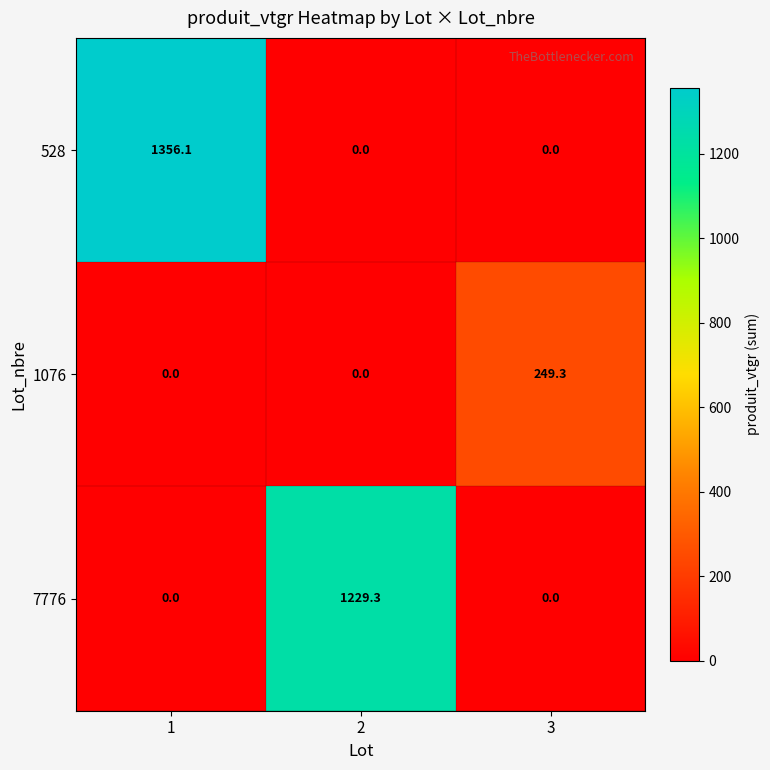

What is the sum of all 528 values?

1356.1